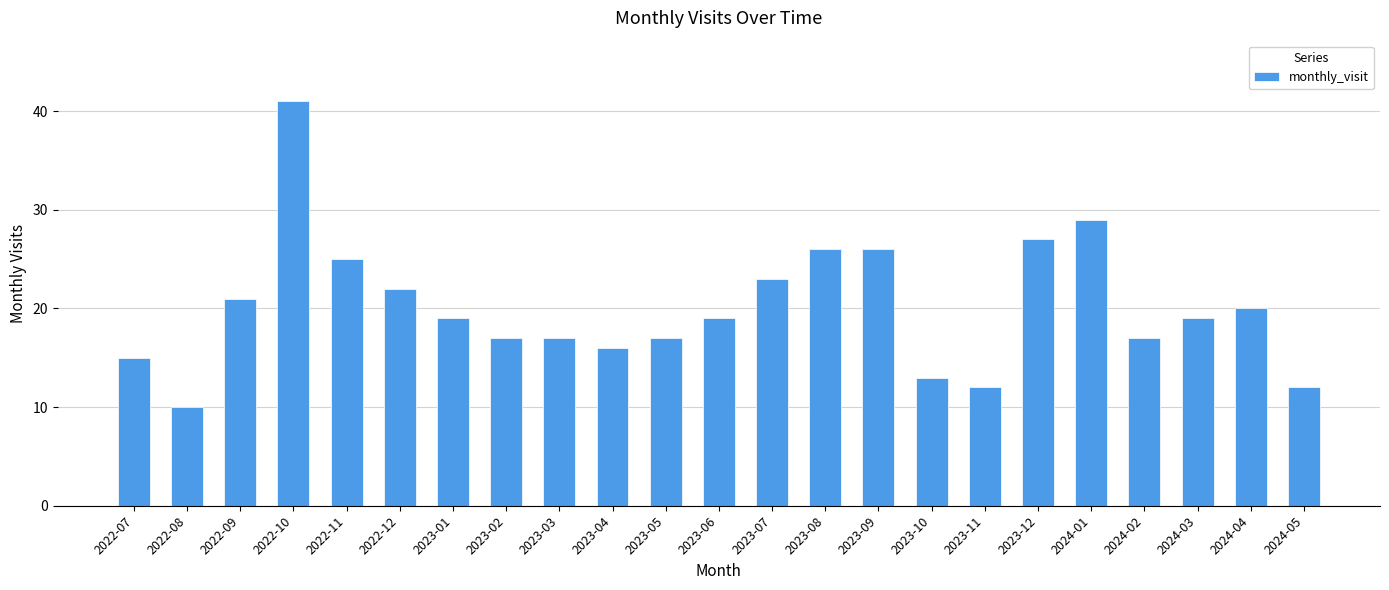

What is the smallest value displayed?

10